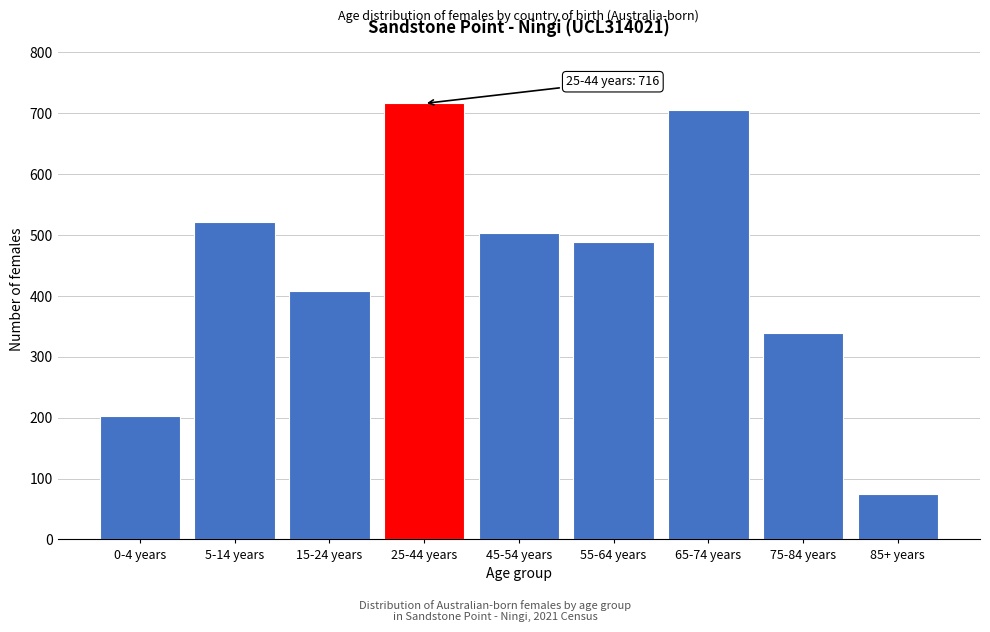

Reading left to right, list all the values displayed in this chart.

203	522	408	716	504	488	706	339	74